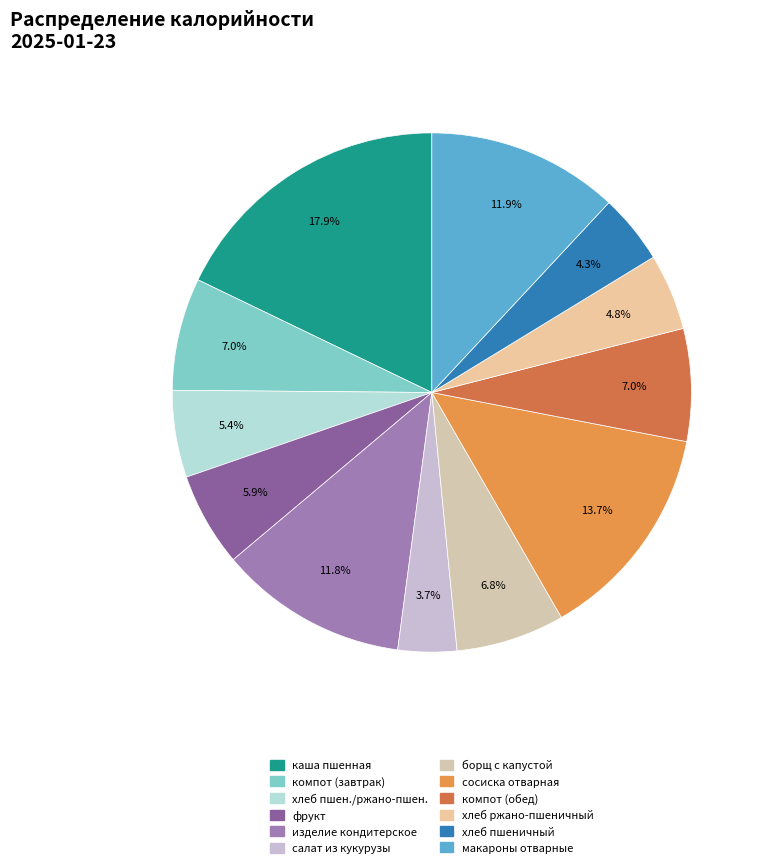

To the nearest percent, what is the average slice percentage?

8%